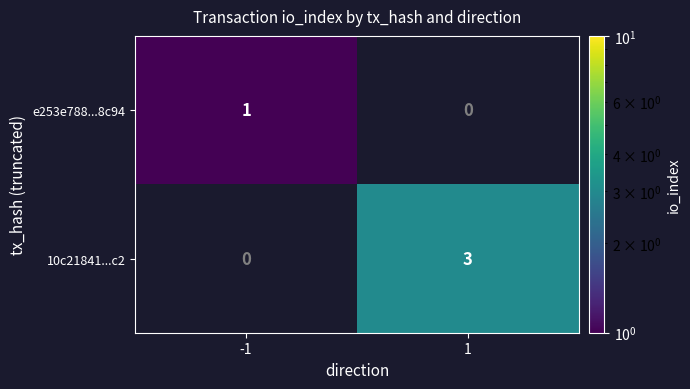

Rank the series by their maximum value, from lowest to highest.

e253e788...8c94, 10c21841...c2